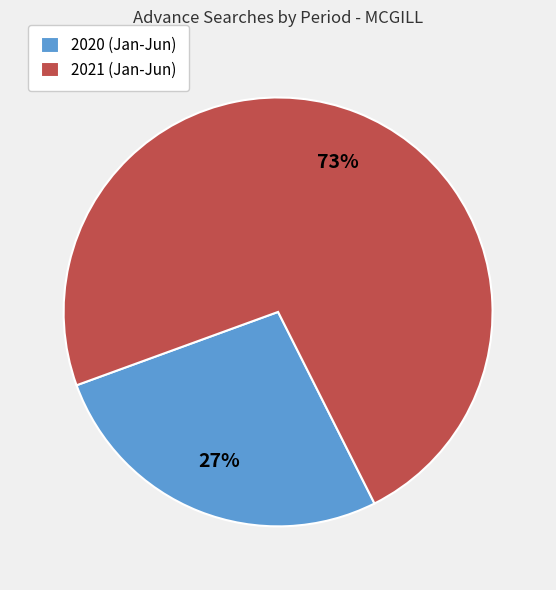

Approximately how many times larger is the value at 2020 (Jan-Jun) compared to 2021 (Jan-Jun)?

0.4